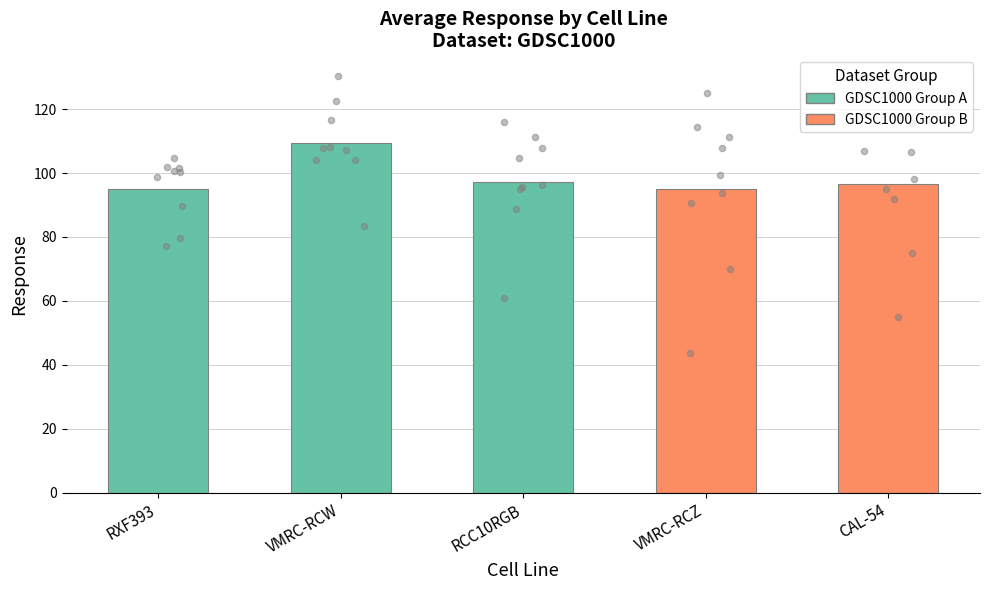

Which series has the largest Y range (max minus min)?

VMRC-RCZ